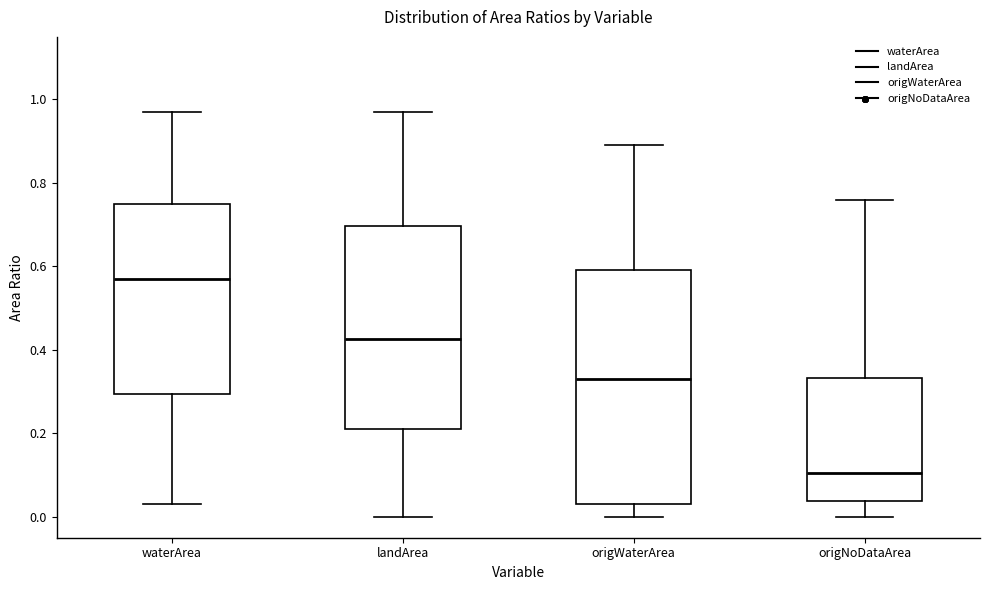

Reading left to right, read every box against the y-axis: the position of its median line, the range the box covers, and the ends of its whiskers. The values are not printed on the chart, so give them approximately, as read against the axis.

waterArea: median 0.58, box 0.30 to 0.76, whiskers 0.04 to 0.98
landArea: median 0.42, box 0.22 to 0.70, whiskers 0.00 to 0.98
origWaterArea: median 0.34, box 0.04 to 0.60, whiskers 0.00 to 0.90
origNoDataArea: median 0.10, box 0.04 to 0.34, whiskers 0.00 to 0.76